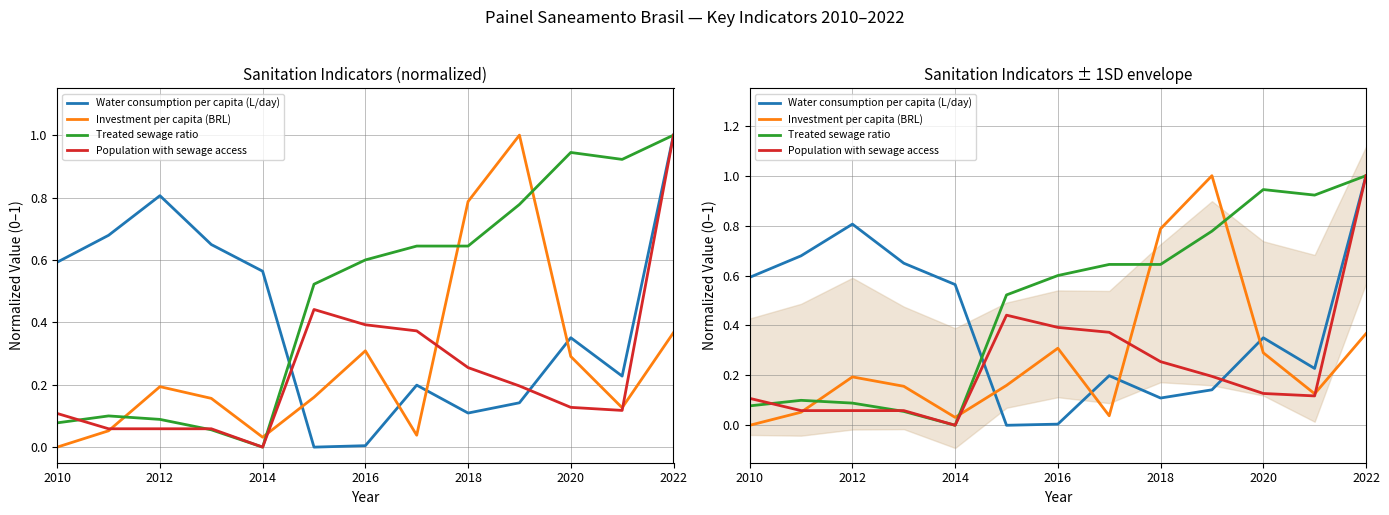

The value of Population with sewage access at 2018 is 0.4. True or false?

False